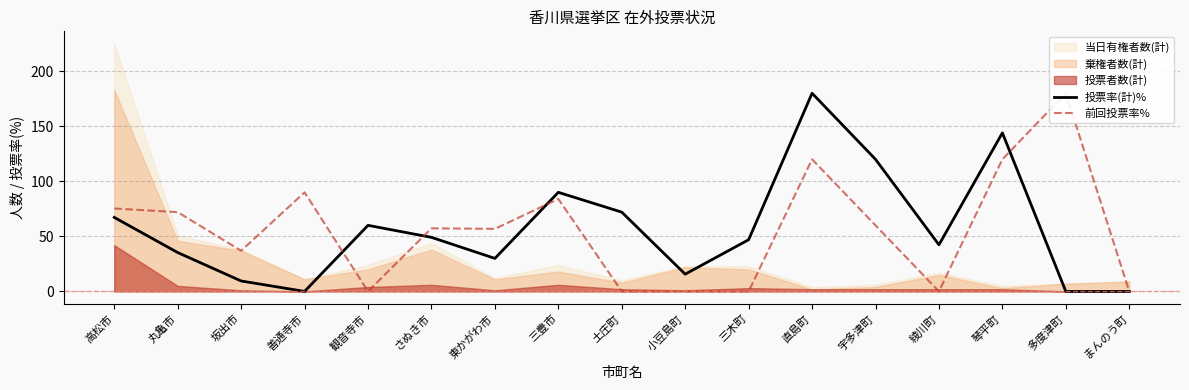

At how many categories does at least one series exceed 100?

4